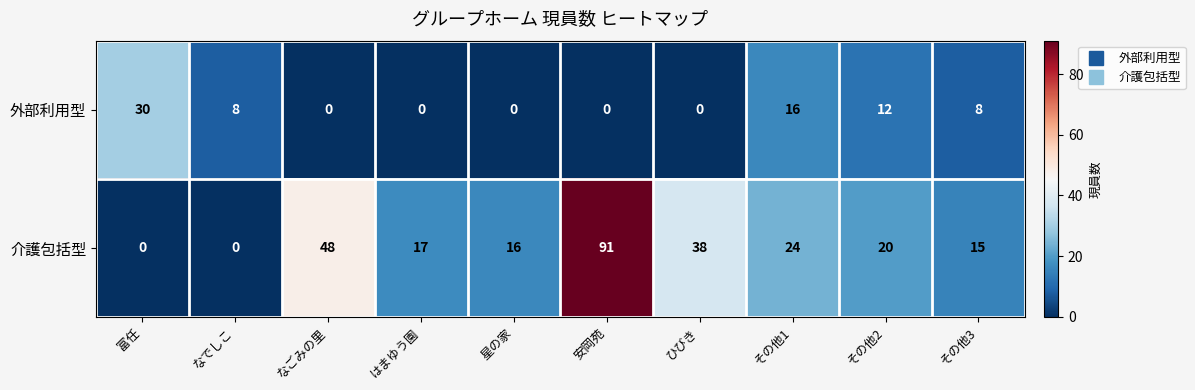

How many values in 介護包括型 are above zero?

8